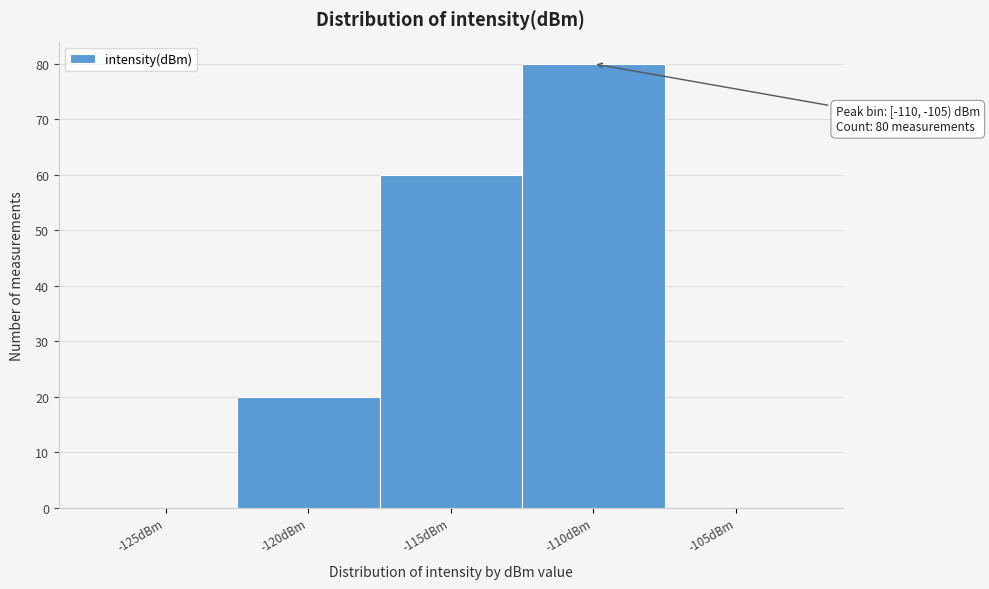

Reading left to right, list all the values displayed in this chart.

-125dBm=0	-120dBm=20	-115dBm=60	-110dBm=80	-105dBm=0